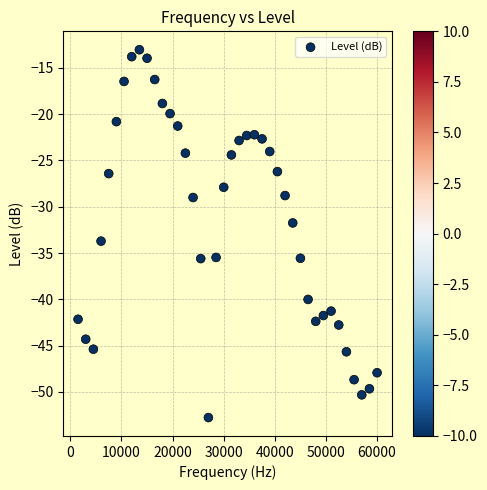

What is the range of X values (max minus min)?

58500.0